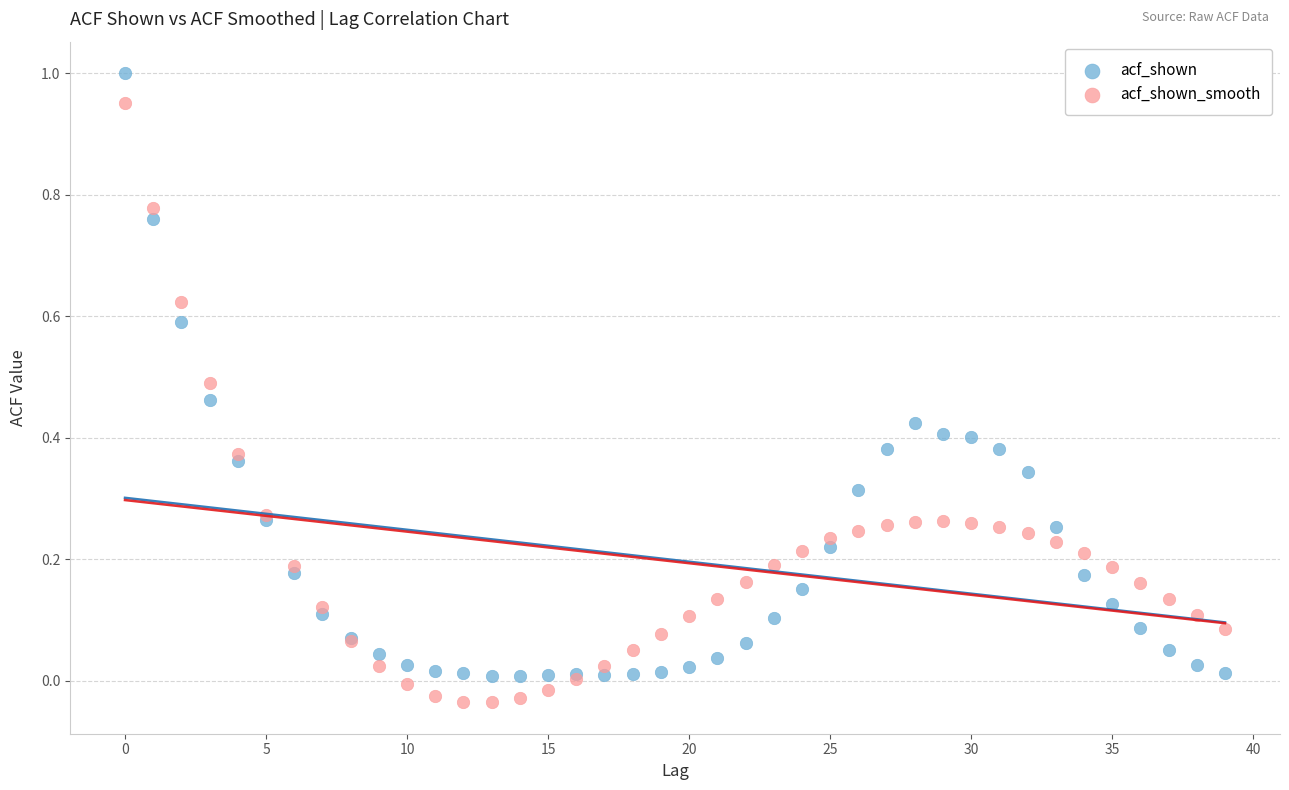

Which series contains the highest Y value?

acf_shown